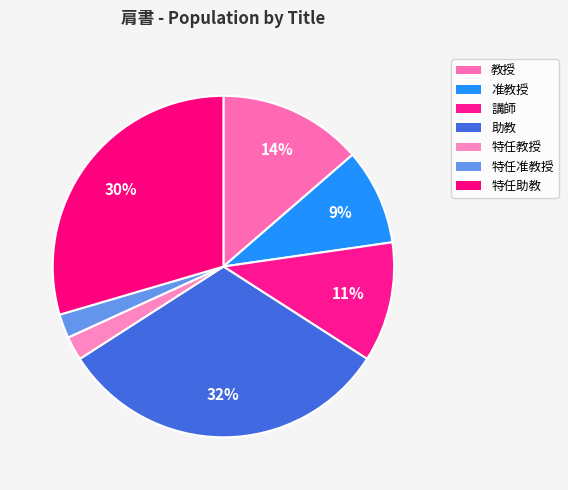

How many segments does this pie chart have?

7